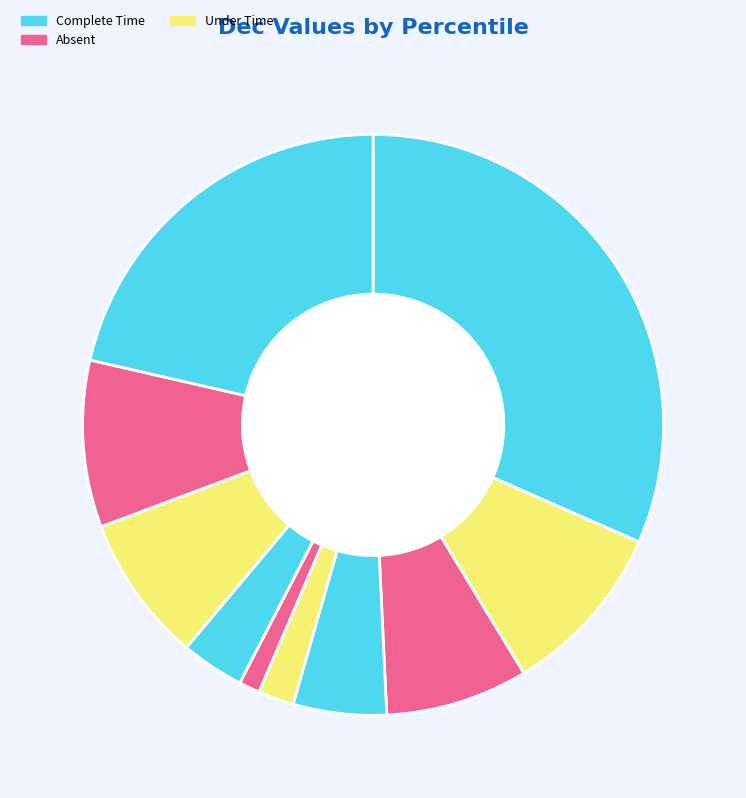

How many segments does this pie chart have?

10